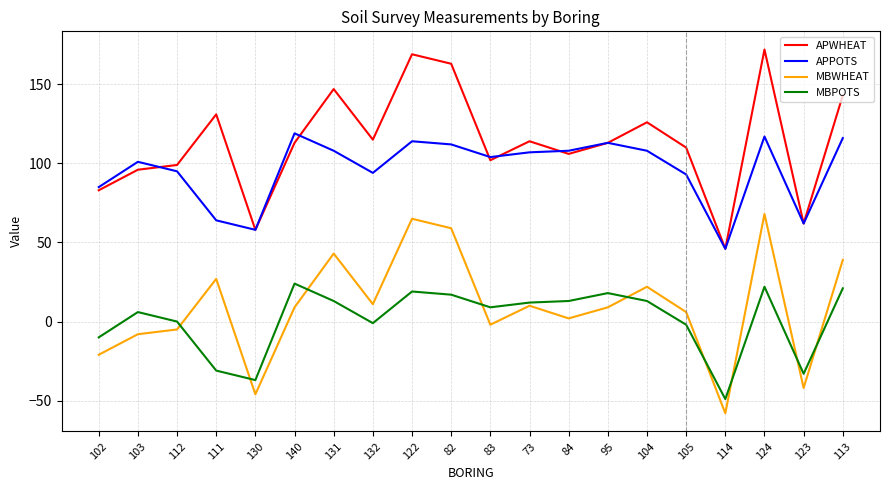

What is the sum of all APPOTS values?

1924